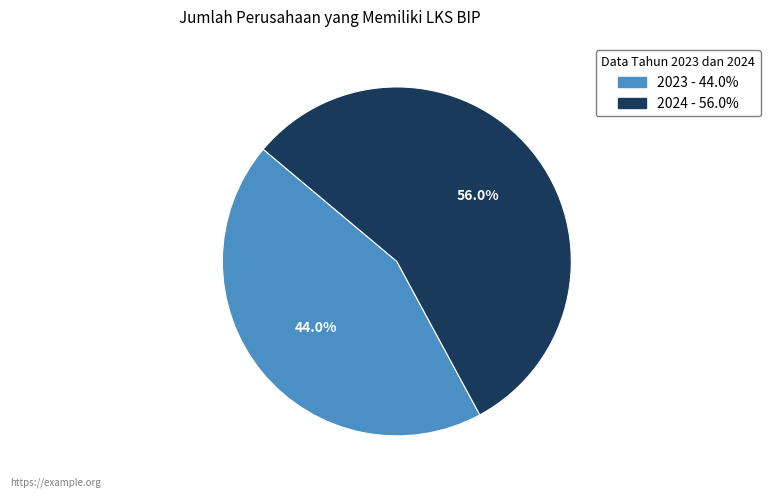

What is the largest slice in the pie chart?

2024